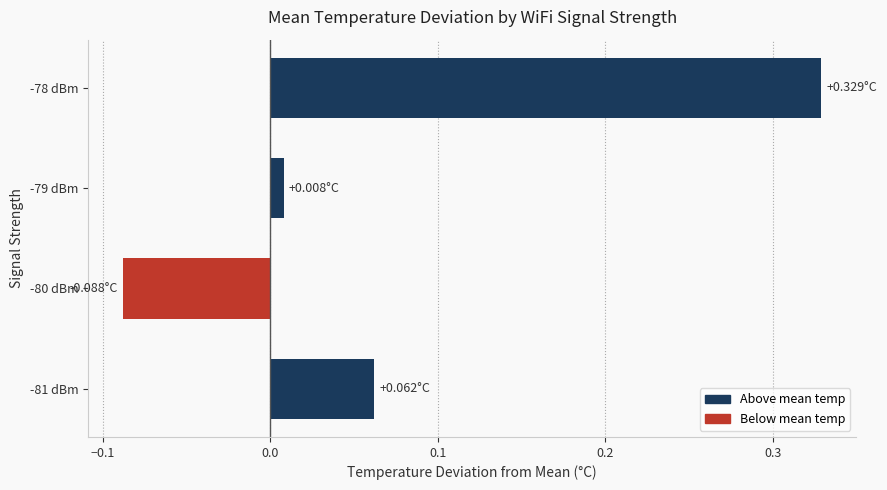

What is the difference between the maximum and minimum values?

0.4